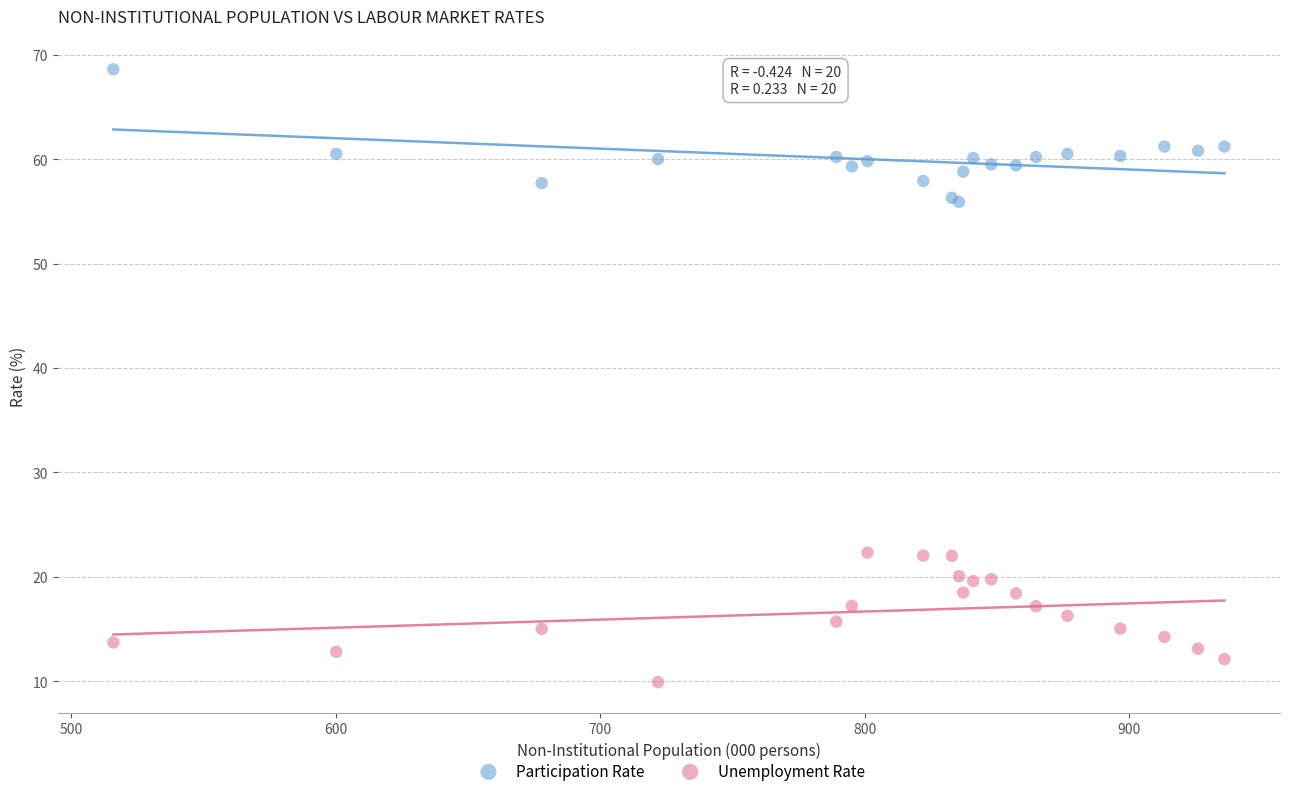

What is the X range (max minus min) for the scatter plot?

420.2